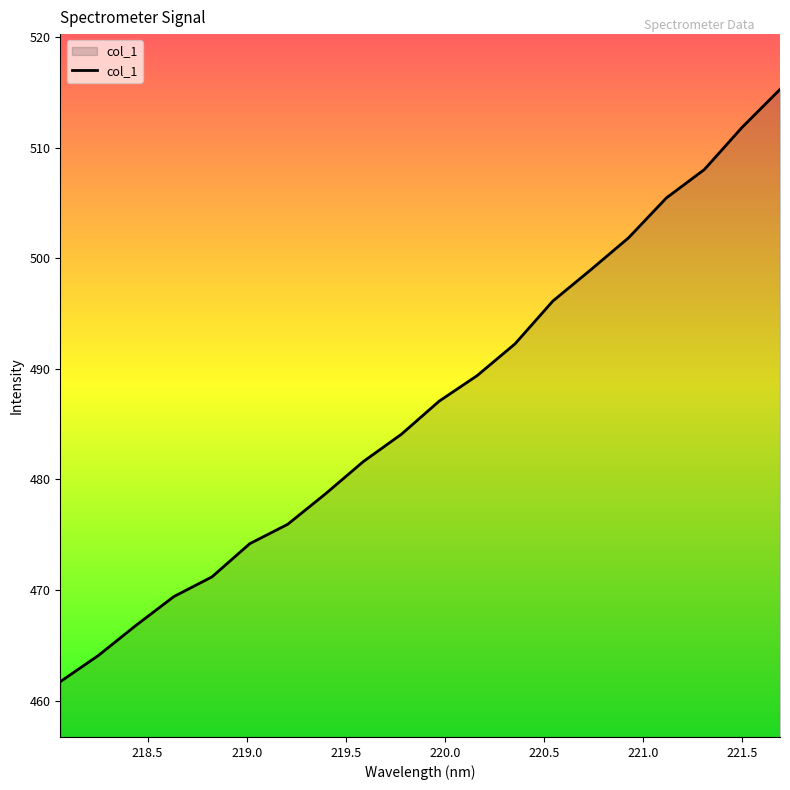

What is the difference between the maximum and minimum values?

53.6